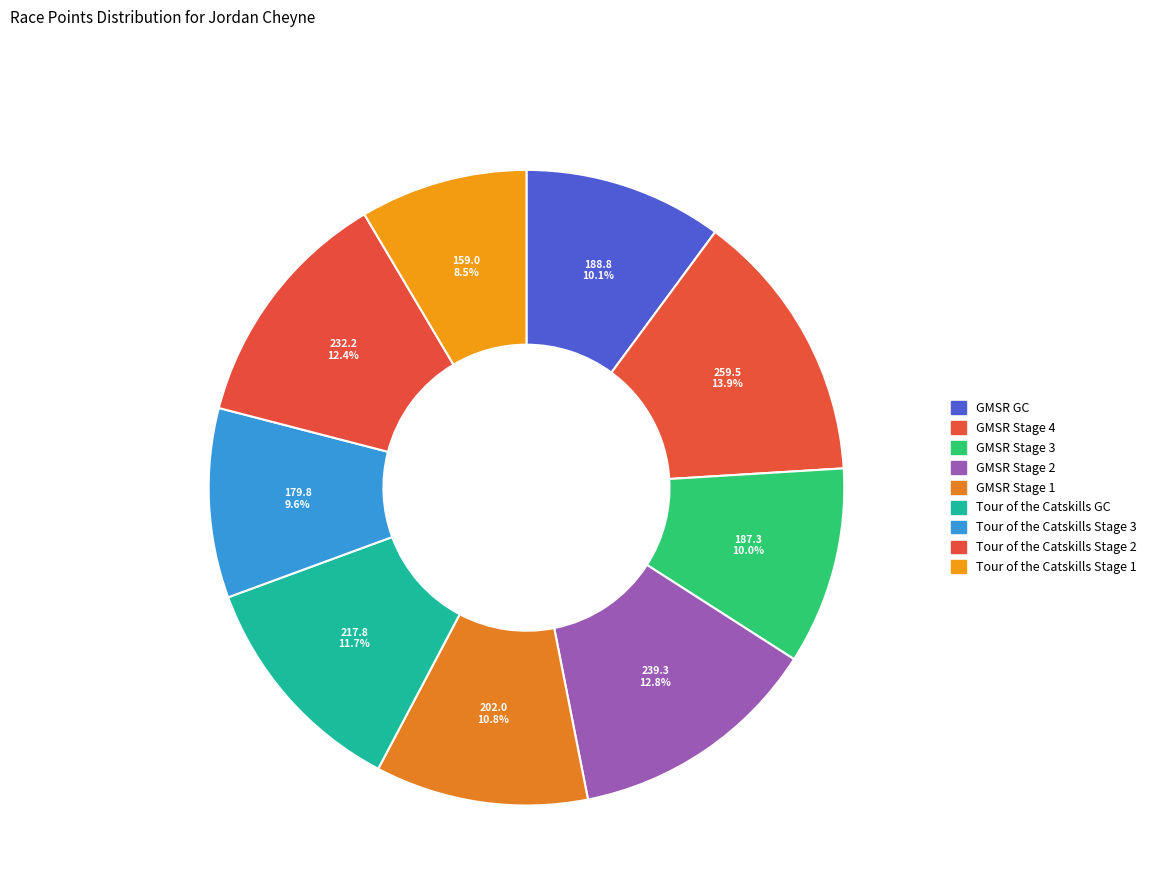

To the nearest percent, what is the difference between the largest and smallest slice percentages?

5%